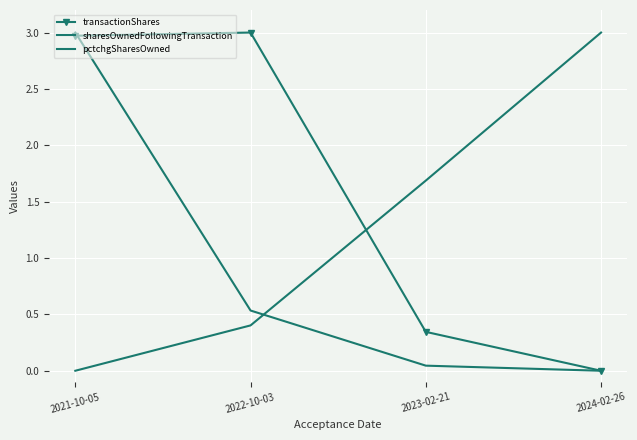

What are all the series names shown in the legend?

transactionShares, sharesOwnedFollowingTransaction, pctchgSharesOwned